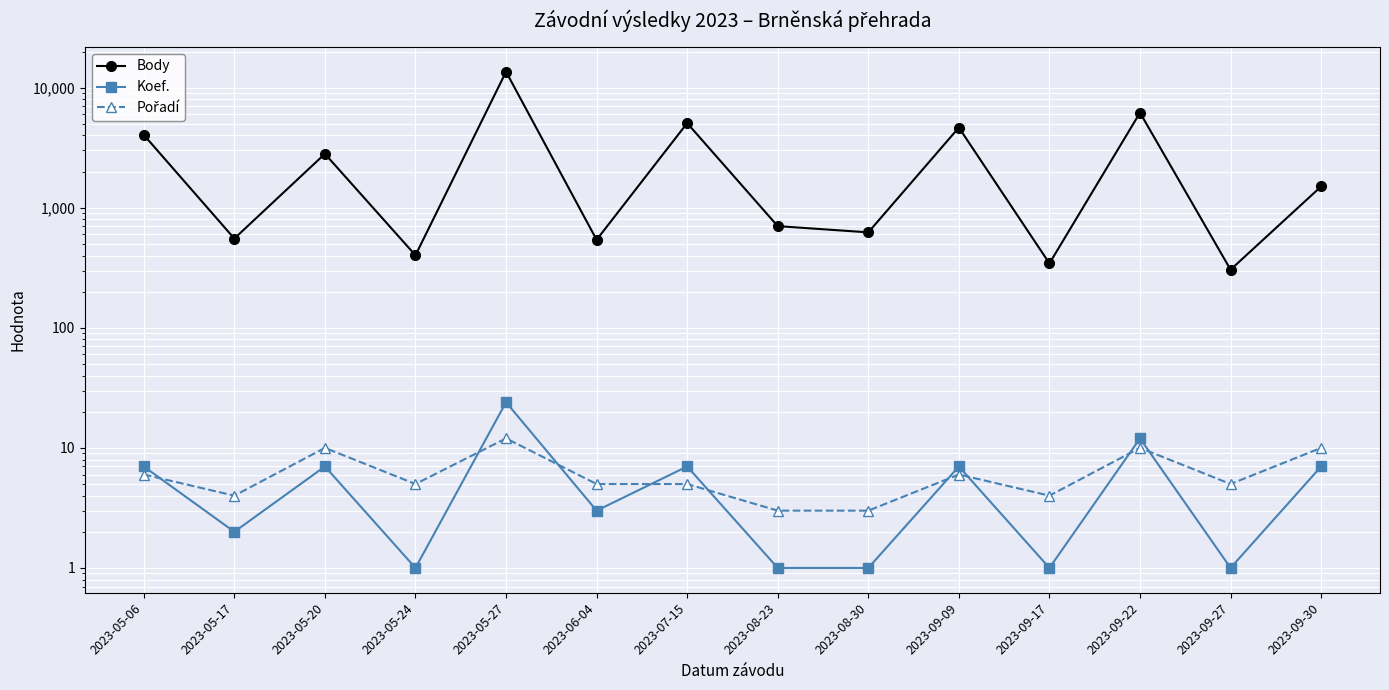

True or false: Body and Pořadí intersect in this chart.

False